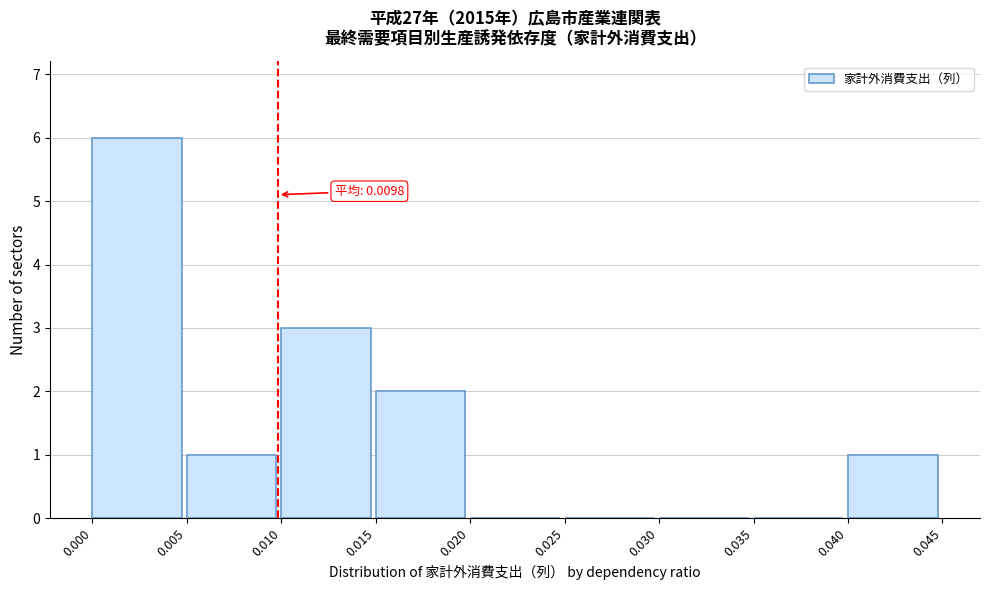

Over which range of the x-axis is the bar tallest?

0.000 to 0.005